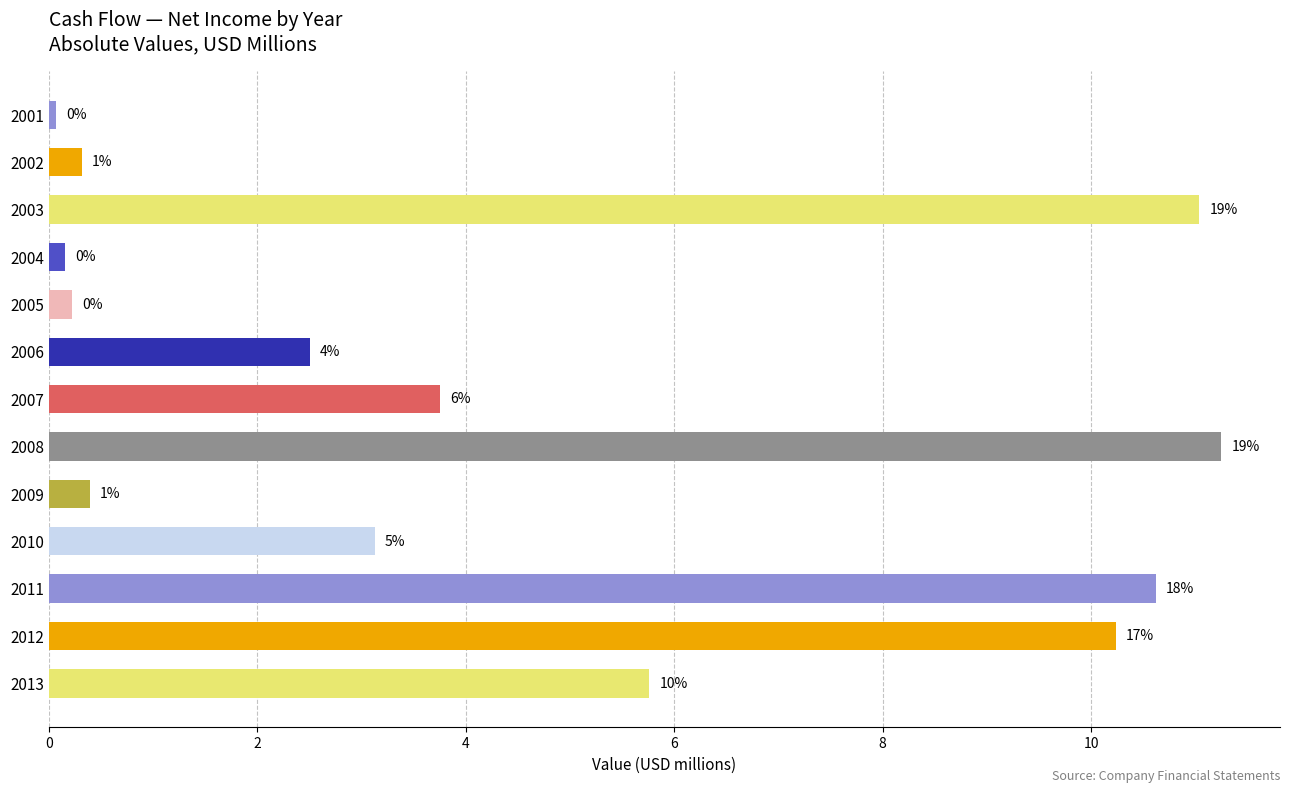

Are the bars horizontal?

Yes